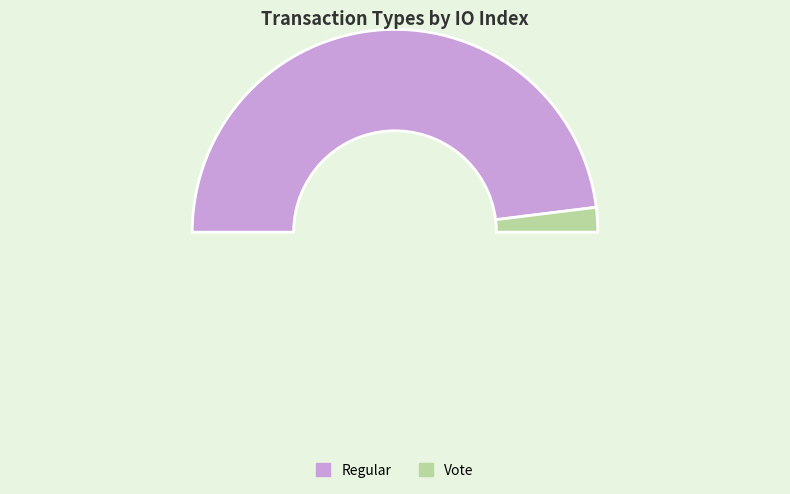

What is the smallest slice in the pie chart?

Vote